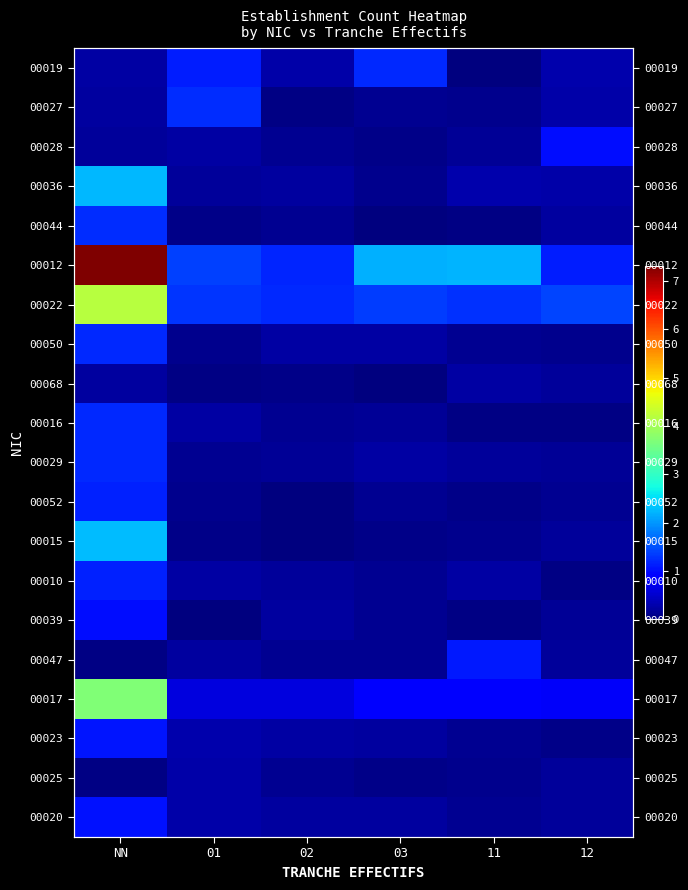

At which category is the sum across all series the highest?

NN